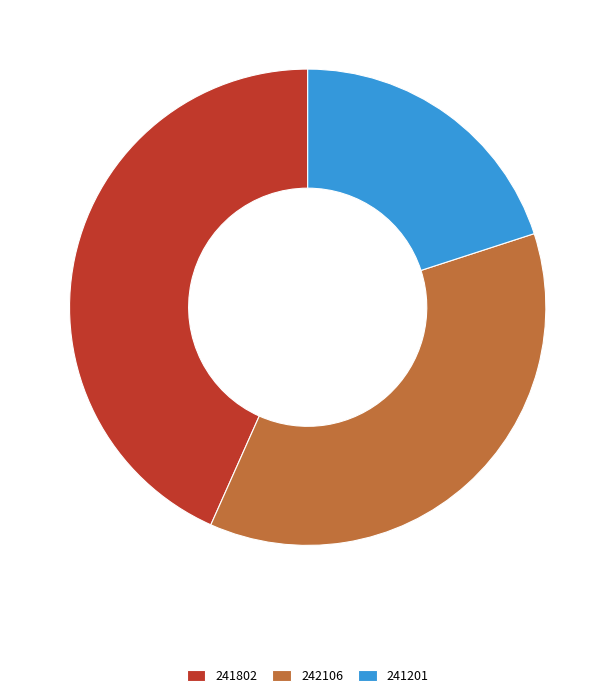

Combined, do 242106 and 241201 account for over 50%?

Yes